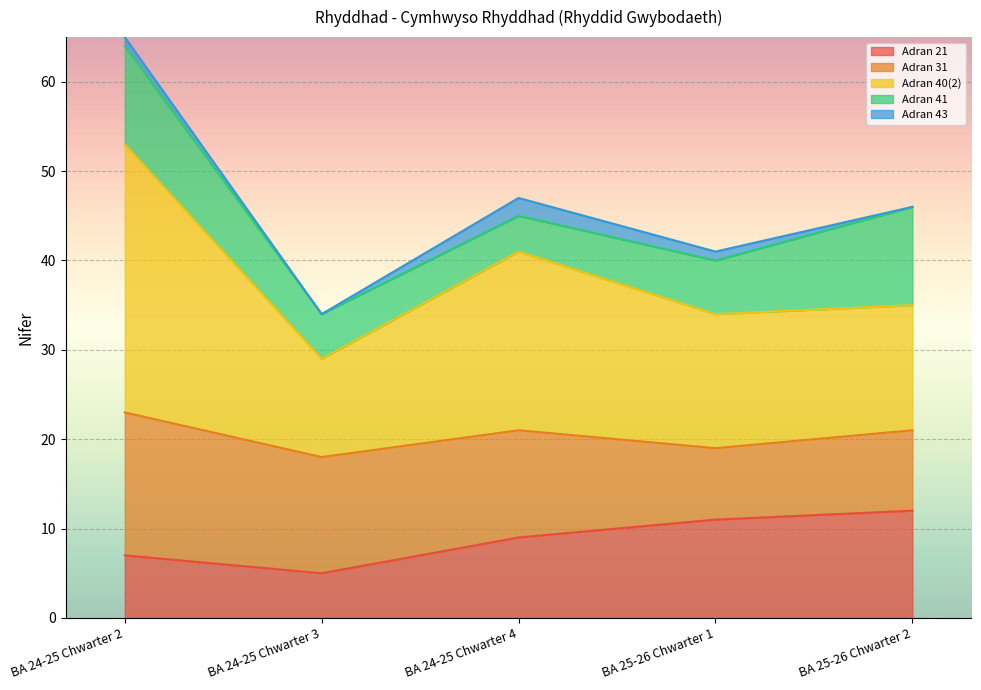

Between BA 24-25 Chwarter 4 and BA 24-25 Chwarter 3, which is larger?

BA 24-25 Chwarter 4